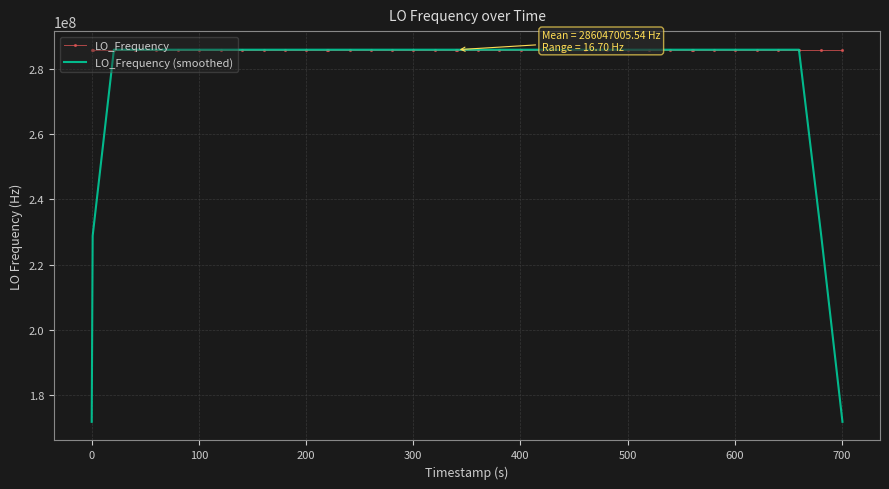

Which series has the largest range (max minus min)?

LO_Frequency (smoothed)